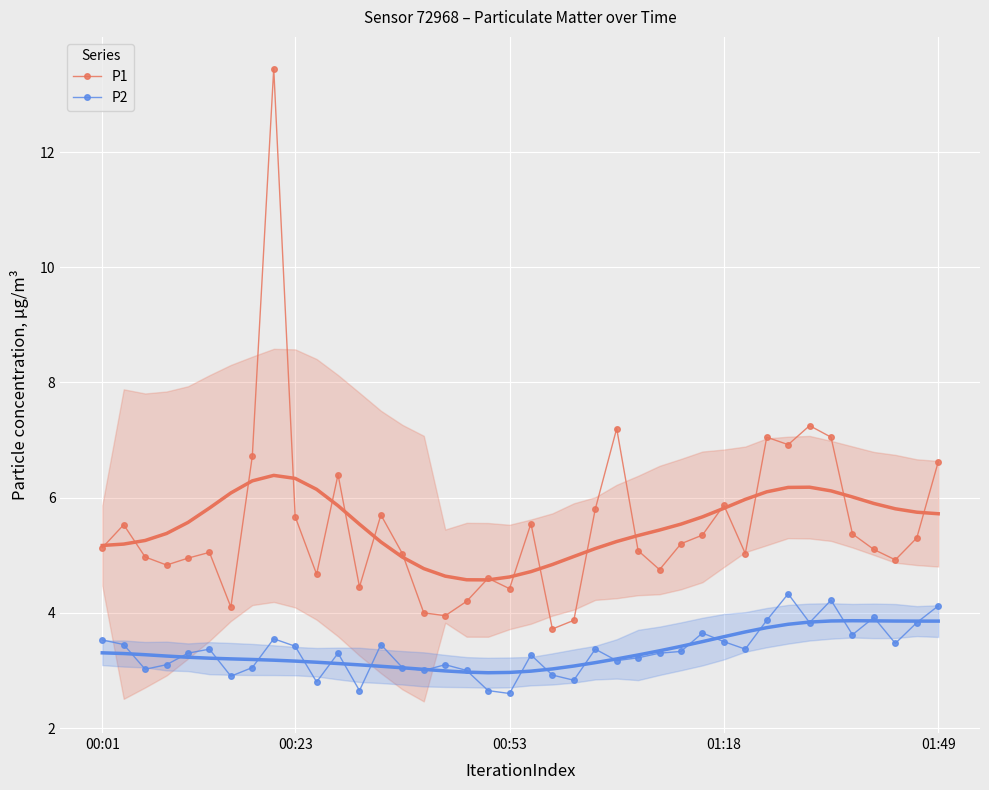

At how many categories does at least one series exceed 10?

1